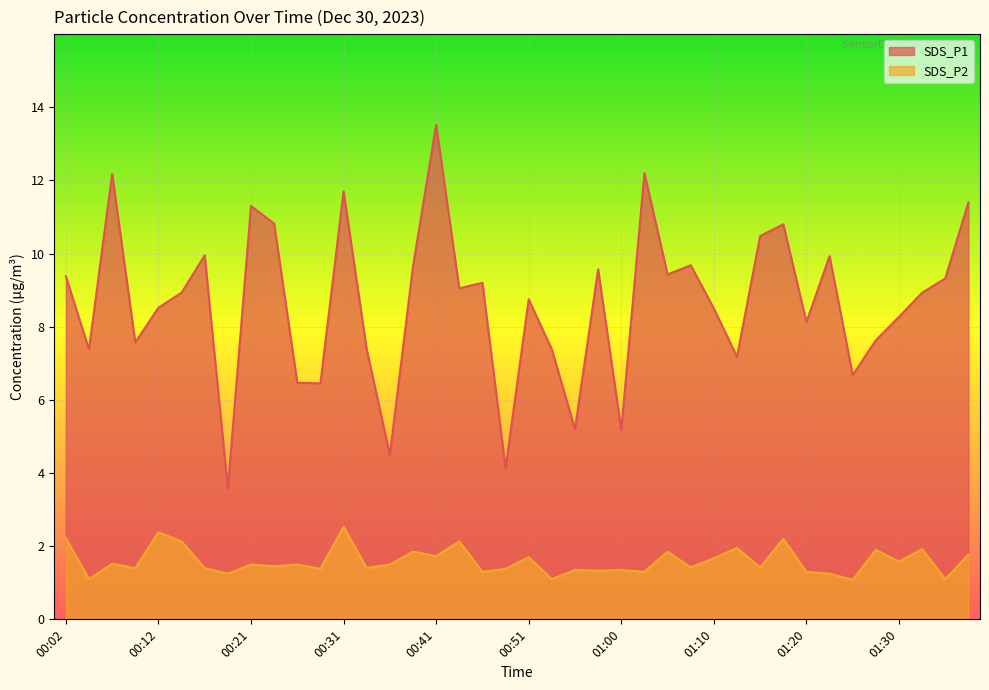

Between 00:36 and 00:41, which series saw the biggest shift?

SDS_P1